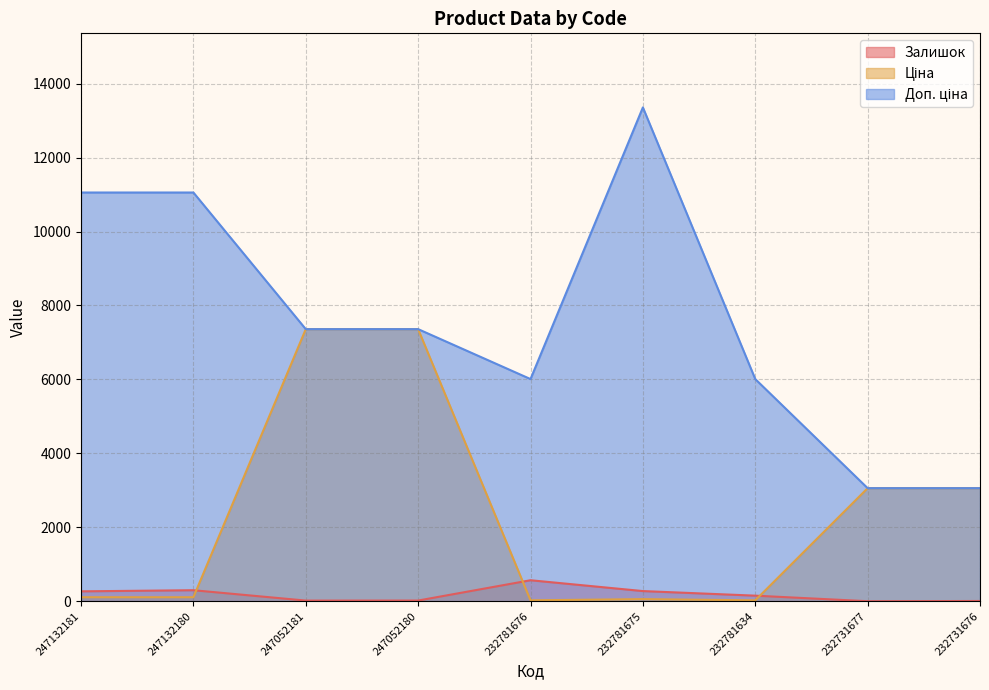

True or false: Залишок has a value of 383.9 at 232781676.

False